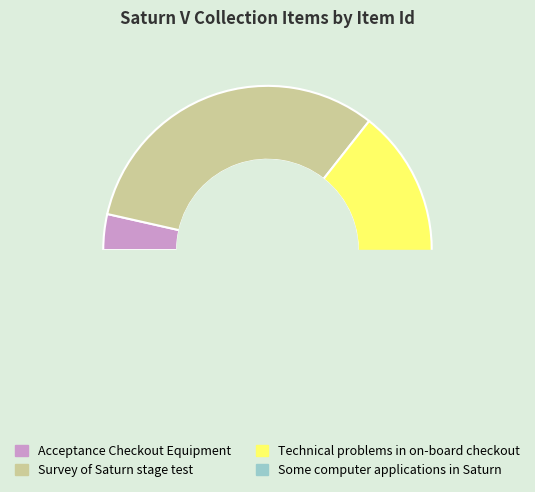

To the nearest percent, what percentage of the pie is Acceptance Checkout Equipment?

4%